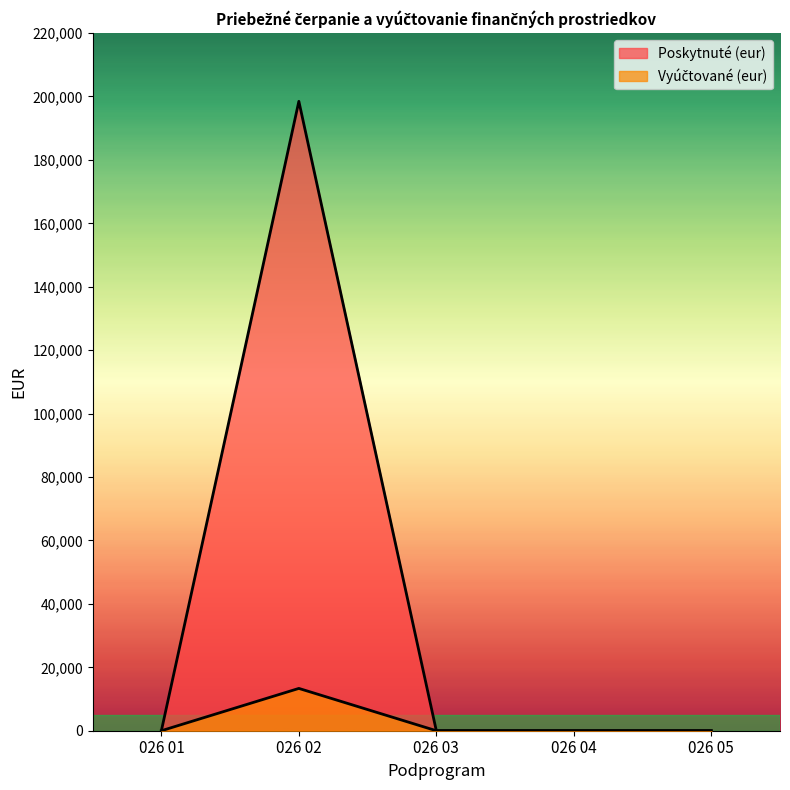

Which has a higher value, 026 03 or 026 01?

026 03